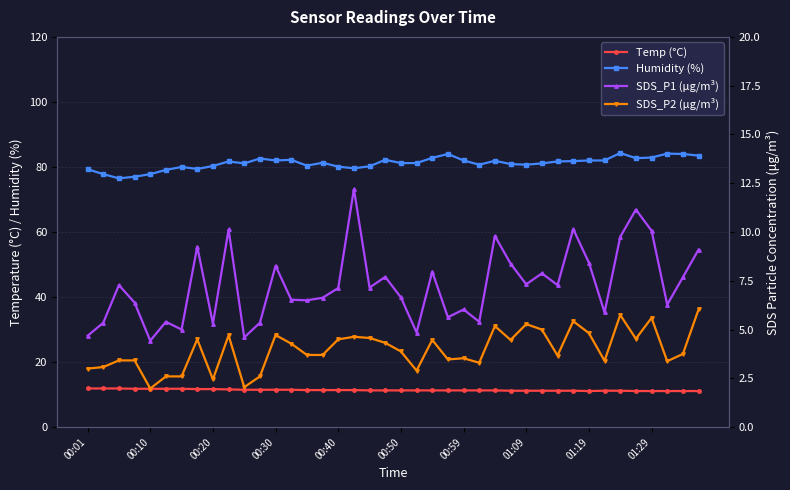

What is the sum of all Temp (°C) values?

456.2